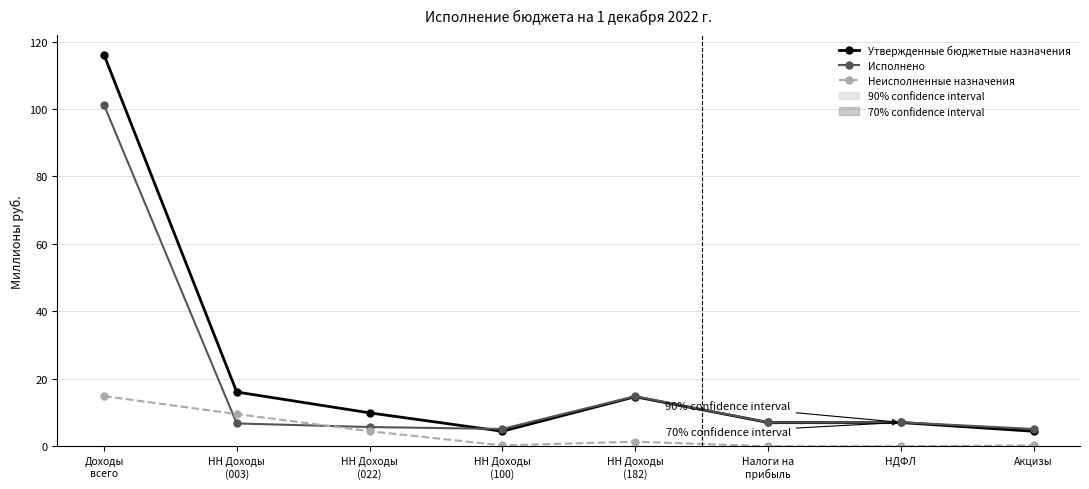

What is the total value across all series at НДФЛ?

14.2